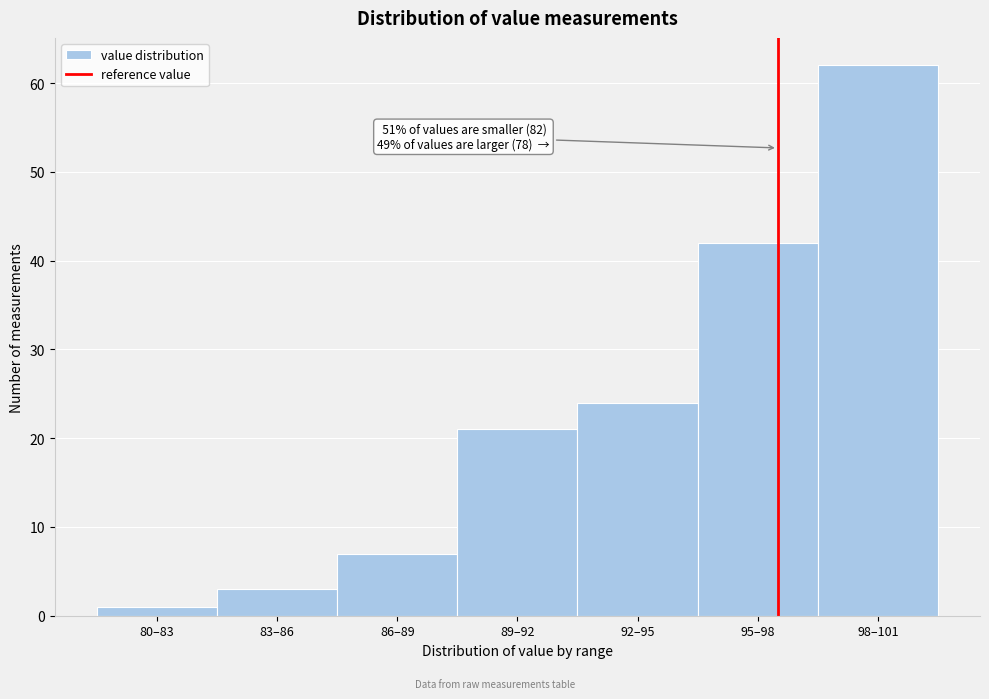

Reading left to right, transcribe all the data shown in this chart.

1	3	7	21	24	42	62